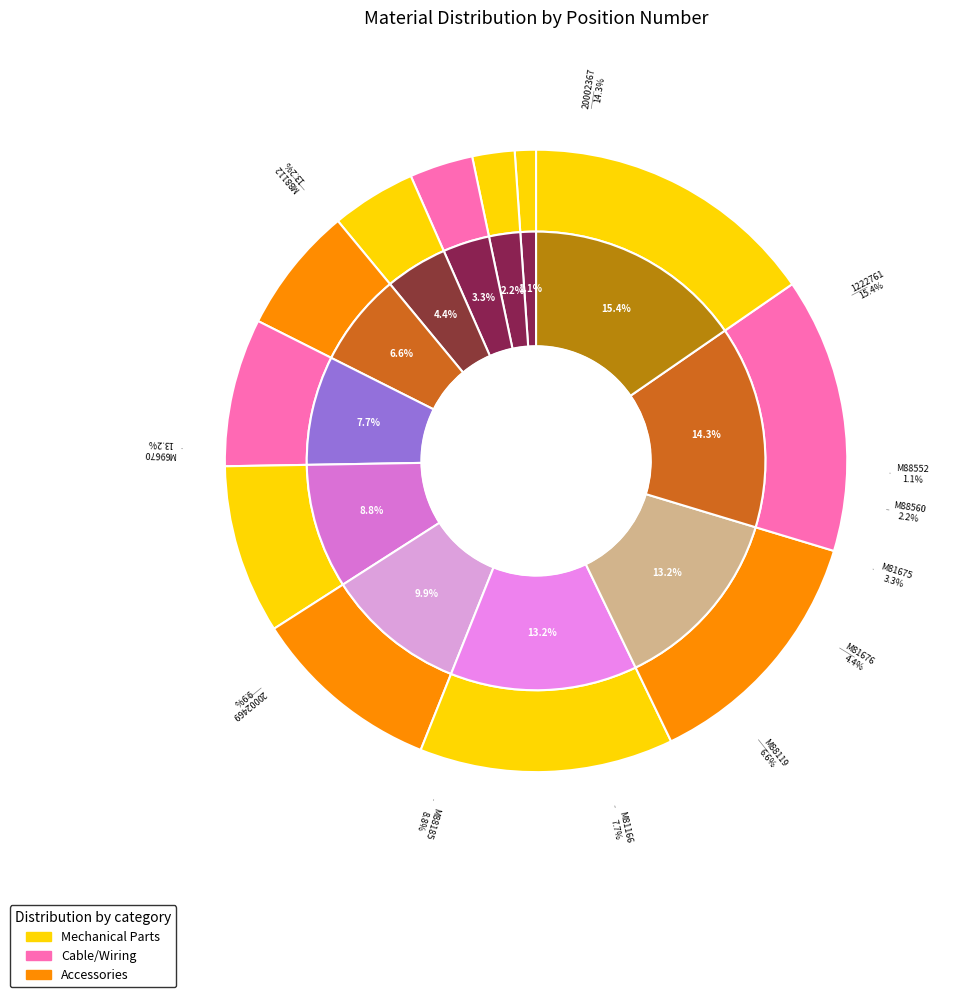

Approximately how many times larger is the value at M81676 compared to M88560?

2.0